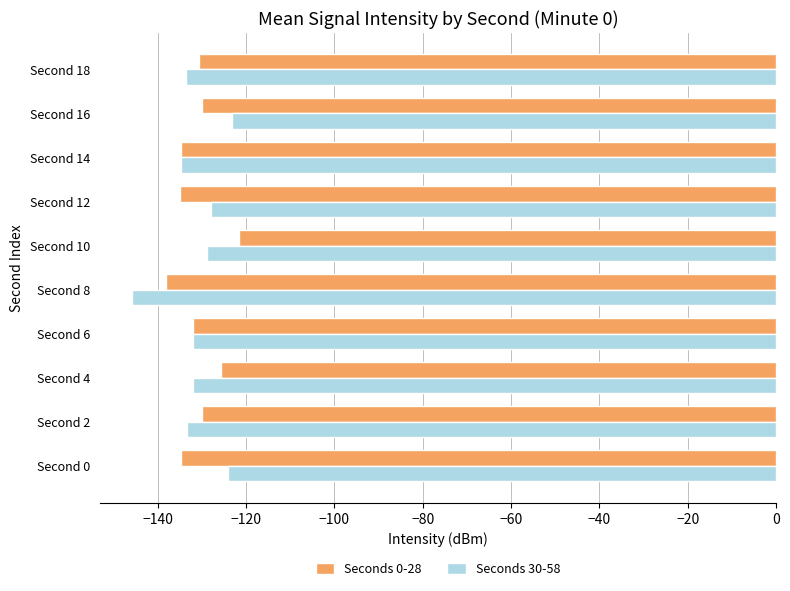

Rank the series at Second 10 from lowest to highest value.

Seconds 30-58, Seconds 0-28